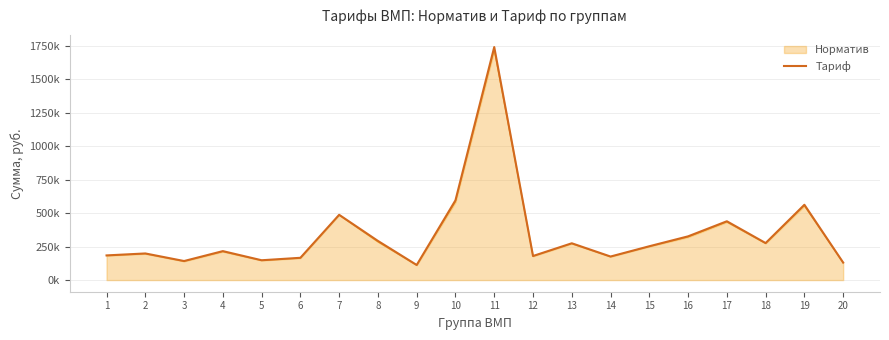

Does the chart display data point markers on the line(s)?

No